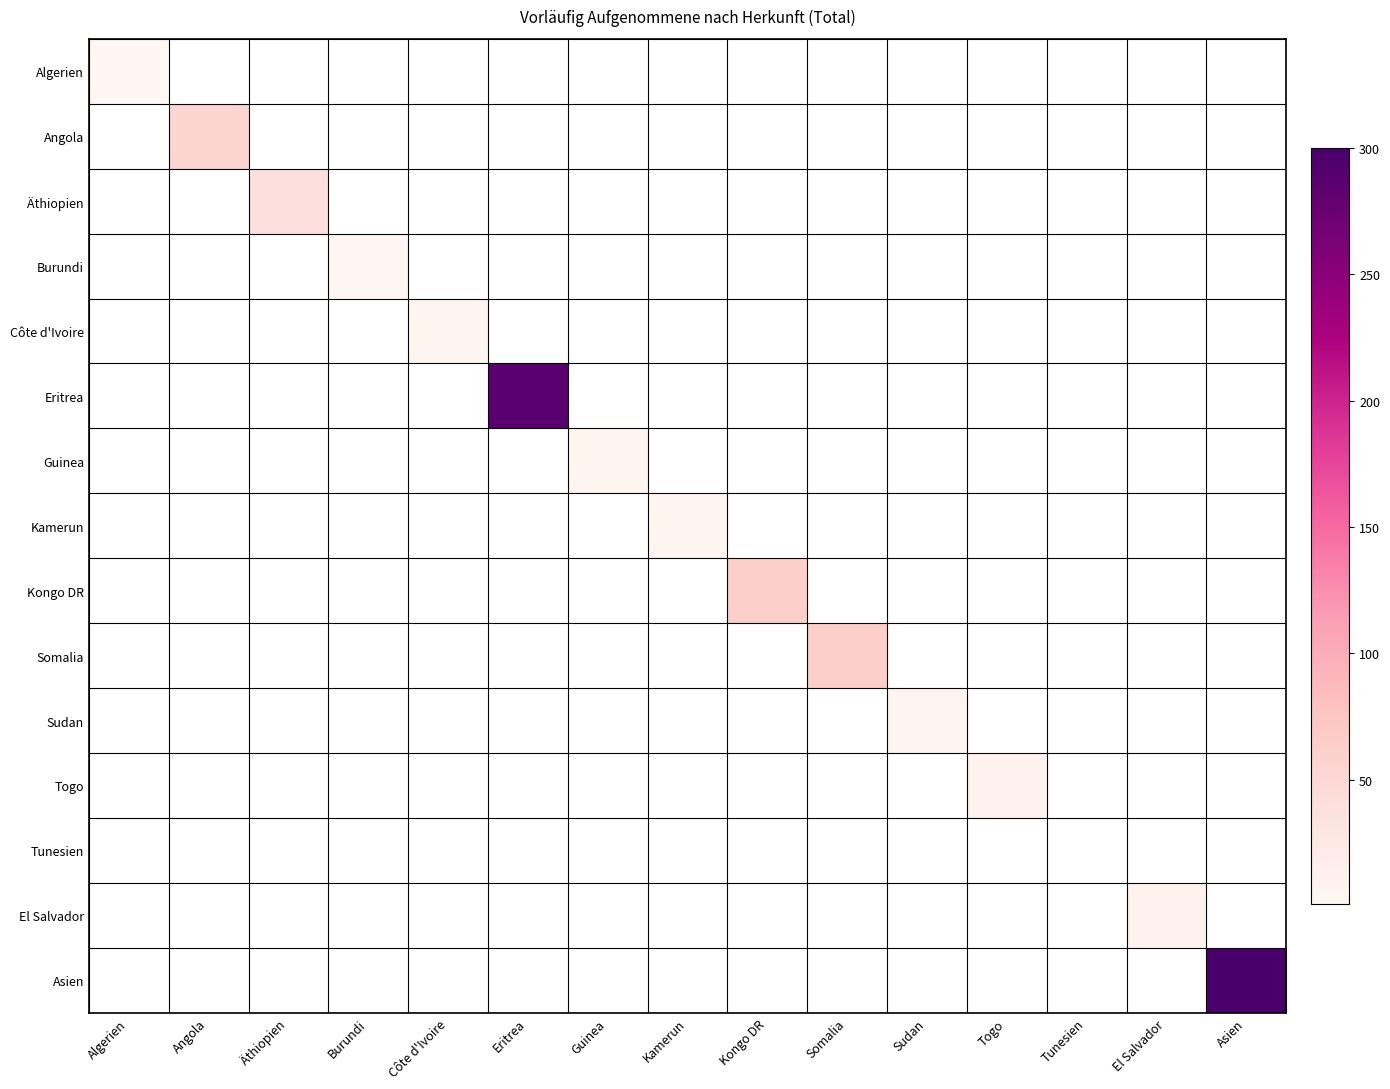

Reading left to right, what are all the values shown in this chart?

Algerien: Algerien=2	Angola=0	Äthiopien=0	Burundi=0	Côte d'Ivoire=0	Eritrea=0	Guinea=0	Kamerun=0	Kongo DR=0	Somalia=0	Sudan=0	Togo=0	Tunesien=0	El Salvador=0	Asien=0
Angola: Algerien=0	Angola=55	Äthiopien=0	Burundi=0	Côte d'Ivoire=0	Eritrea=0	Guinea=0	Kamerun=0	Kongo DR=0	Somalia=0	Sudan=0	Togo=0	Tunesien=0	El Salvador=0	Asien=0
Äthiopien: Algerien=0	Angola=0	Äthiopien=38	Burundi=0	Côte d'Ivoire=0	Eritrea=0	Guinea=0	Kamerun=0	Kongo DR=0	Somalia=0	Sudan=0	Togo=0	Tunesien=0	El Salvador=0	Asien=0
Burundi: Algerien=0	Angola=0	Äthiopien=0	Burundi=3	Côte d'Ivoire=0	Eritrea=0	Guinea=0	Kamerun=0	Kongo DR=0	Somalia=0	Sudan=0	Togo=0	Tunesien=0	El Salvador=0	Asien=0
Côte d'Ivoire: Algerien=0	Angola=0	Äthiopien=0	Burundi=0	Côte d'Ivoire=6	Eritrea=0	Guinea=0	Kamerun=0	Kongo DR=0	Somalia=0	Sudan=0	Togo=0	Tunesien=0	El Salvador=0	Asien=0
Eritrea: Algerien=0	Angola=0	Äthiopien=0	Burundi=0	Côte d'Ivoire=0	Eritrea=286	Guinea=0	Kamerun=0	Kongo DR=0	Somalia=0	Sudan=0	Togo=0	Tunesien=0	El Salvador=0	Asien=0
Guinea: Algerien=0	Angola=0	Äthiopien=0	Burundi=0	Côte d'Ivoire=0	Eritrea=0	Guinea=4	Kamerun=0	Kongo DR=0	Somalia=0	Sudan=0	Togo=0	Tunesien=0	El Salvador=0	Asien=0
Kamerun: Algerien=0	Angola=0	Äthiopien=0	Burundi=0	Côte d'Ivoire=0	Eritrea=0	Guinea=0	Kamerun=6	Kongo DR=0	Somalia=0	Sudan=0	Togo=0	Tunesien=0	El Salvador=0	Asien=0
Kongo DR: Algerien=0	Angola=0	Äthiopien=0	Burundi=0	Côte d'Ivoire=0	Eritrea=0	Guinea=0	Kamerun=0	Kongo DR=64	Somalia=0	Sudan=0	Togo=0	Tunesien=0	El Salvador=0	Asien=0
Somalia: Algerien=0	Angola=0	Äthiopien=0	Burundi=0	Côte d'Ivoire=0	Eritrea=0	Guinea=0	Kamerun=0	Kongo DR=0	Somalia=63	Sudan=0	Togo=0	Tunesien=0	El Salvador=0	Asien=0
Sudan: Algerien=0	Angola=0	Äthiopien=0	Burundi=0	Côte d'Ivoire=0	Eritrea=0	Guinea=0	Kamerun=0	Kongo DR=0	Somalia=0	Sudan=4	Togo=0	Tunesien=0	El Salvador=0	Asien=0
Togo: Algerien=0	Angola=0	Äthiopien=0	Burundi=0	Côte d'Ivoire=0	Eritrea=0	Guinea=0	Kamerun=0	Kongo DR=0	Somalia=0	Sudan=0	Togo=9	Tunesien=0	El Salvador=0	Asien=0
Tunesien: Algerien=0	Angola=0	Äthiopien=0	Burundi=0	Côte d'Ivoire=0	Eritrea=0	Guinea=0	Kamerun=0	Kongo DR=0	Somalia=0	Sudan=0	Togo=0	Tunesien=0	El Salvador=0	Asien=0
El Salvador: Algerien=0	Angola=0	Äthiopien=0	Burundi=0	Côte d'Ivoire=0	Eritrea=0	Guinea=0	Kamerun=0	Kongo DR=0	Somalia=0	Sudan=0	Togo=0	Tunesien=0	El Salvador=9	Asien=0
Asien: Algerien=0	Angola=0	Äthiopien=0	Burundi=0	Côte d'Ivoire=0	Eritrea=0	Guinea=0	Kamerun=0	Kongo DR=0	Somalia=0	Sudan=0	Togo=0	Tunesien=0	El Salvador=0	Asien=1007